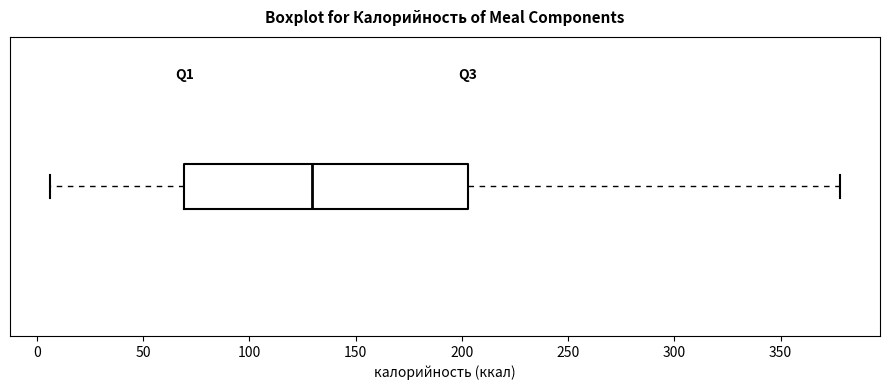

Transcribe this box plot: give where the median line is, the range the box spans, and where the two whiskers end, as read against the x-axis. The values are not printed on the chart, so give them approximately, as read against the axis.

median 130, box 70 to 205, whiskers 5 to 380